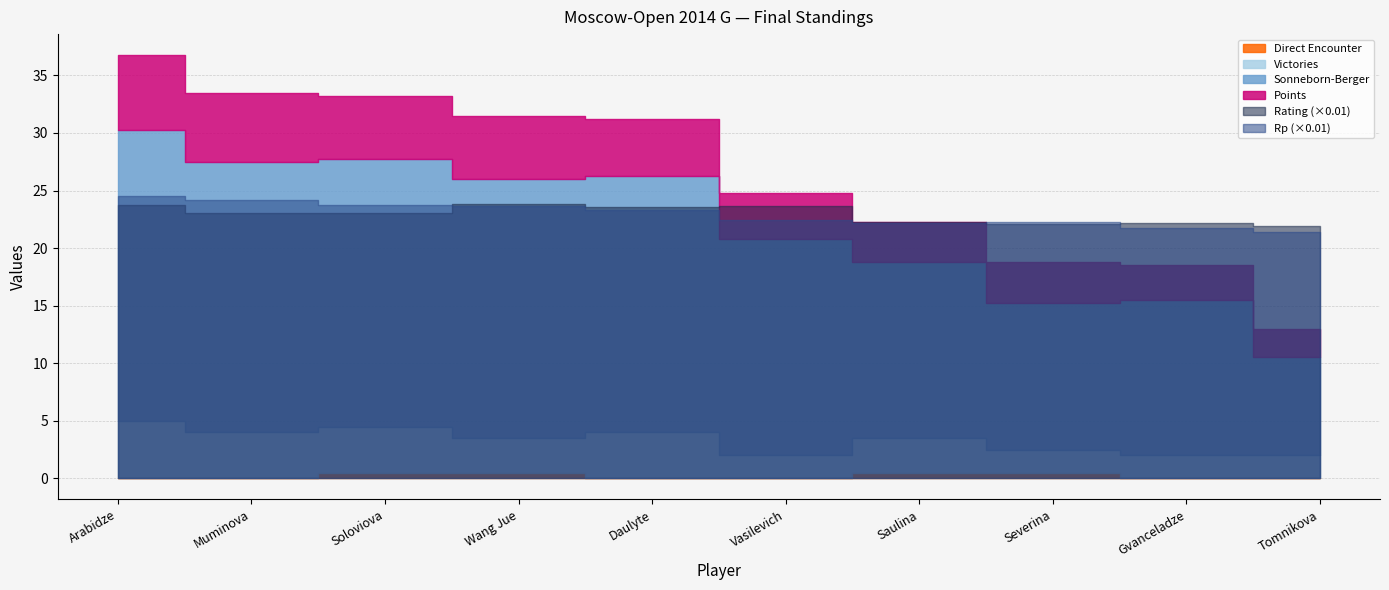

Which has a higher value, Arabidze or Wang Jue?

Wang Jue